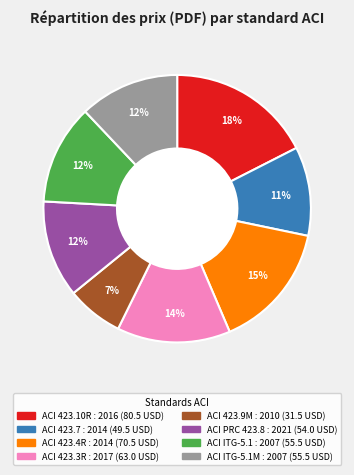

Which category has the biggest portion of the pie?

ACI 423.10R : 2016